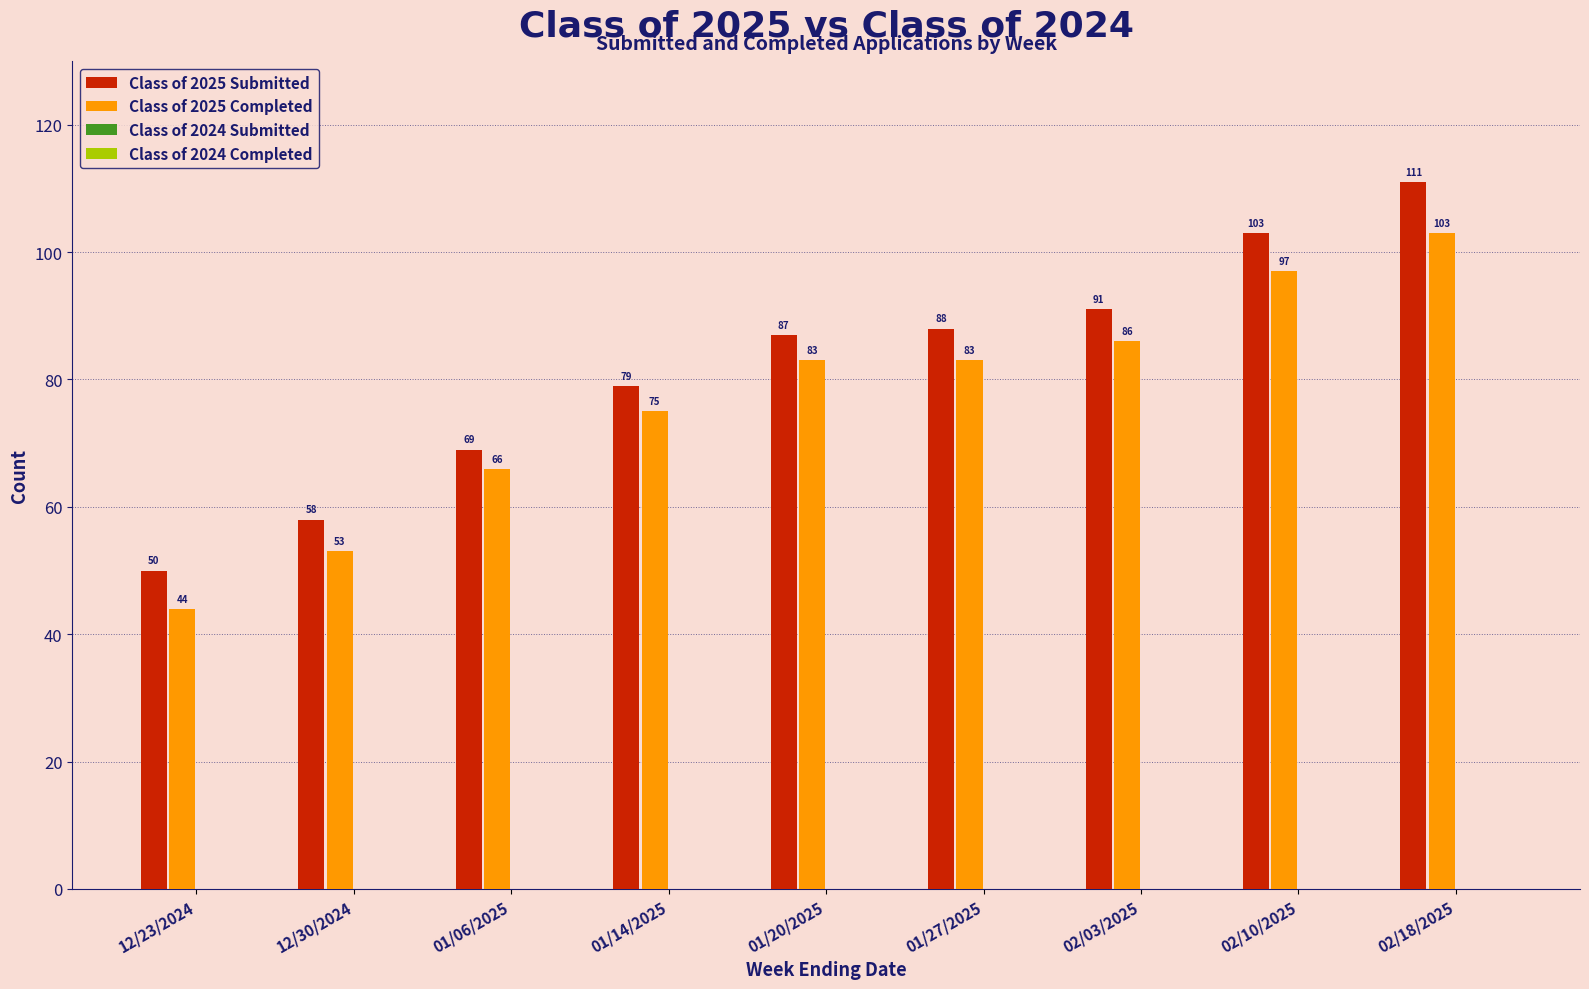

Which series has the largest range (max minus min)?

Class of 2025 Submitted